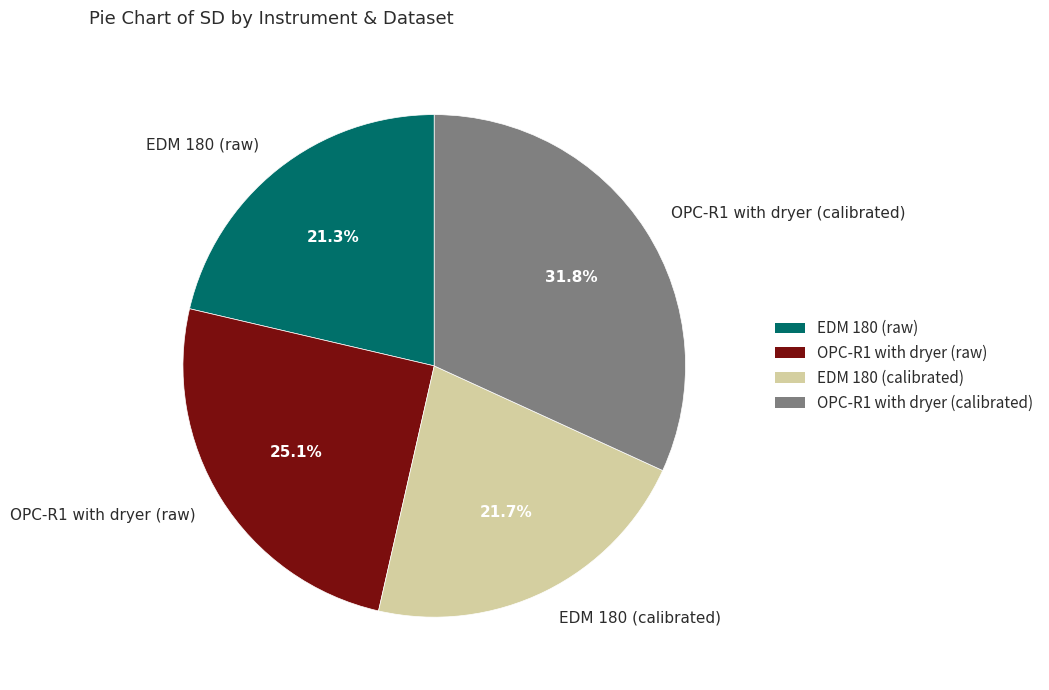

To the nearest percent, what percentage of the pie is OPC-R1 with dryer (calibrated)?

32%